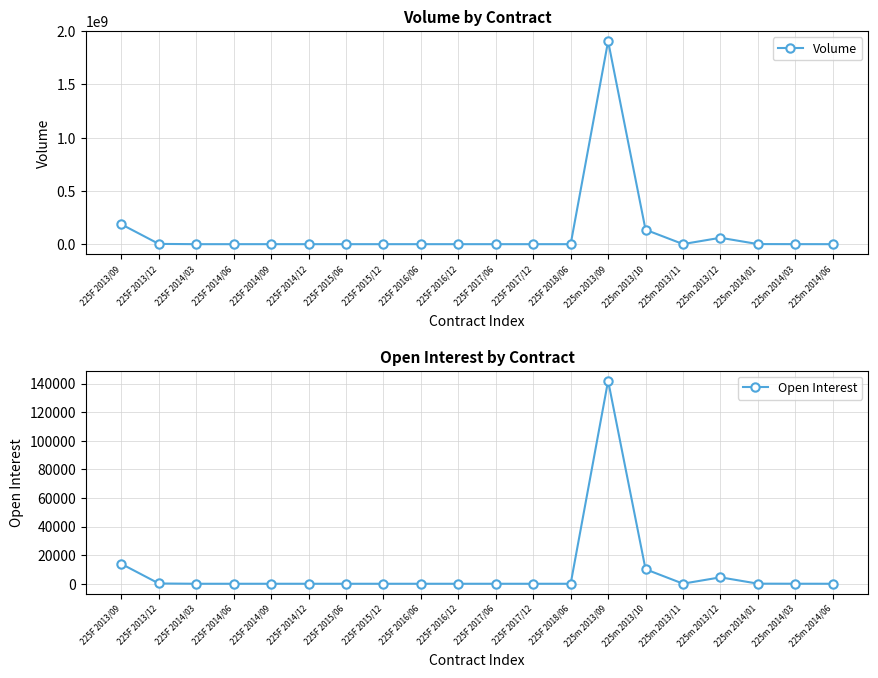

What is the sum of the Volume values at 225m 2013/09 and 225F 2017/06?

1906979300